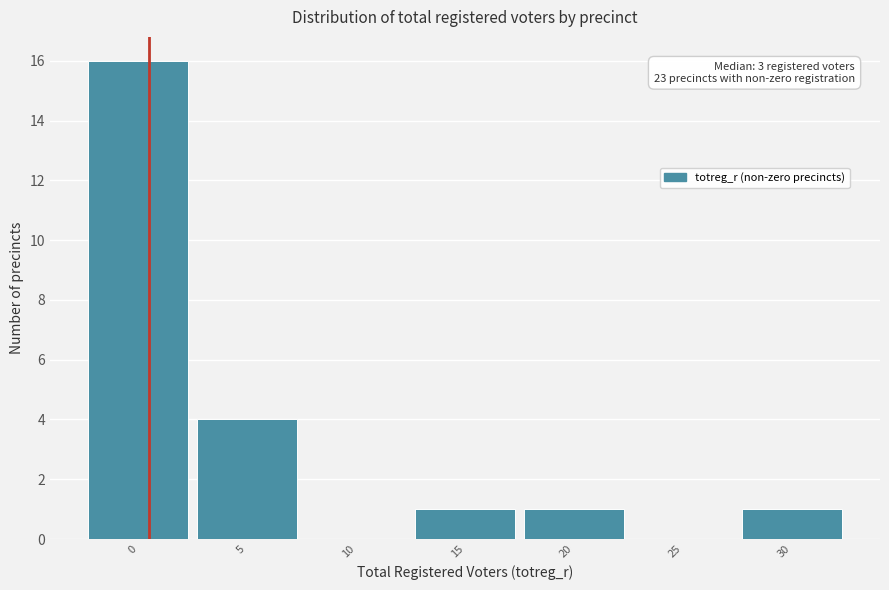

Reading left to right, list all the values displayed in this chart.

0=16	5=4	10=0	15=1	20=1	25=0	30=1